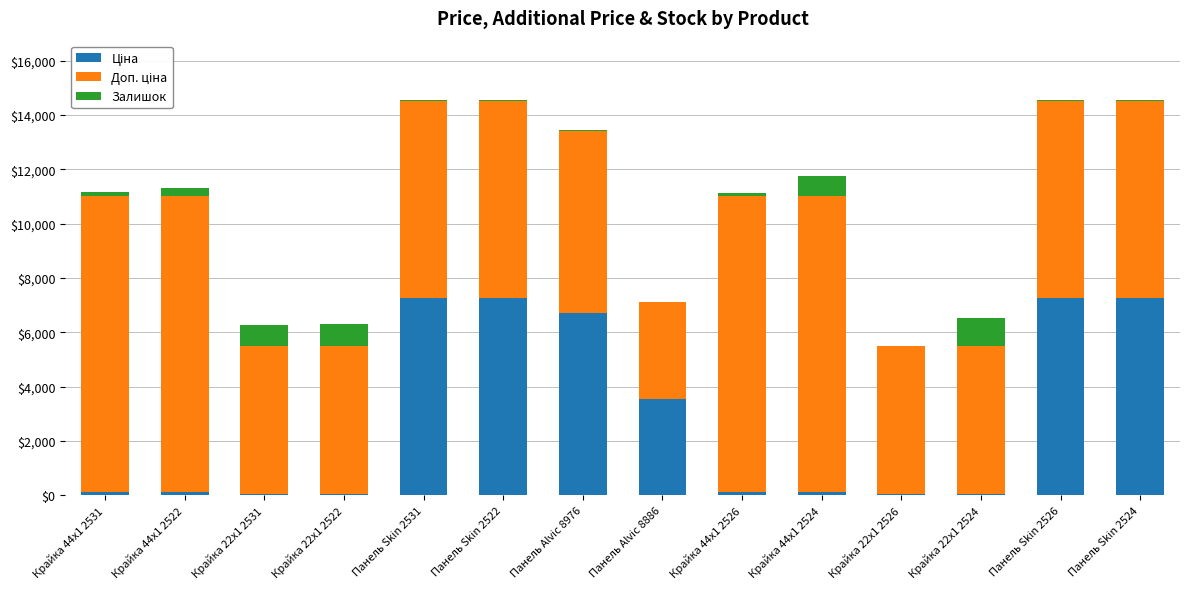

How many distinct data groups are displayed?

3